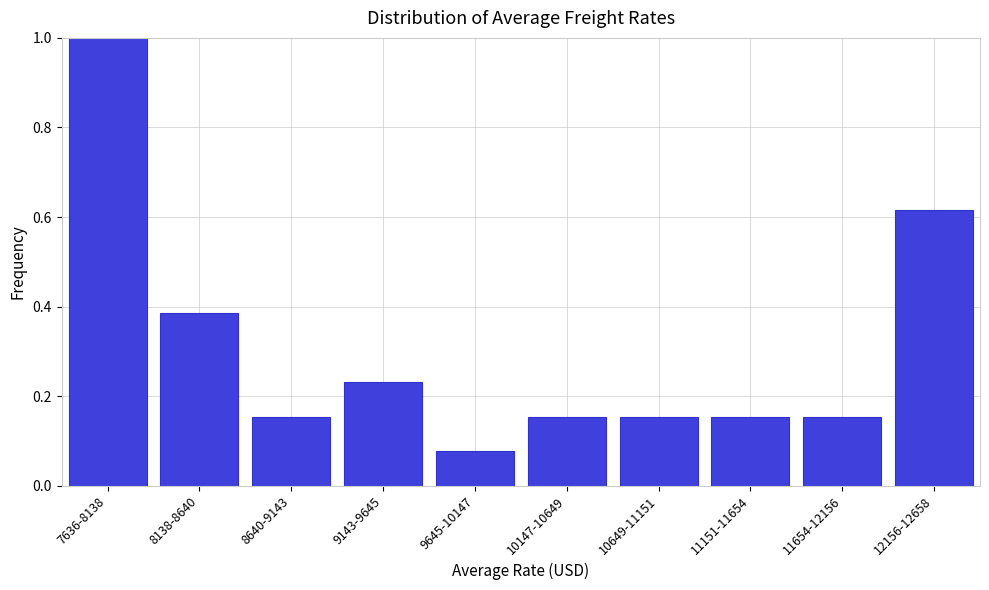

Where is the data nearest to the value 0?

9645-10147